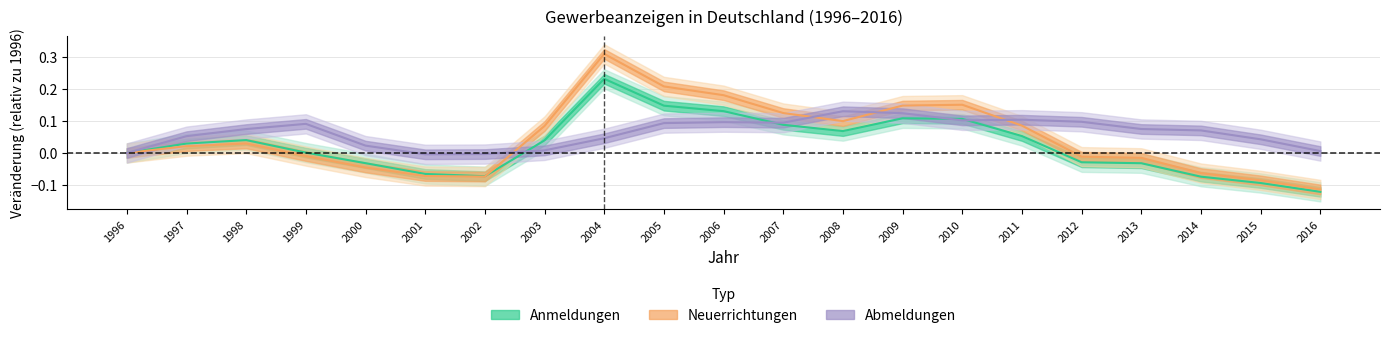

At which label does Neuerrichtungen first exceed 0?

1997